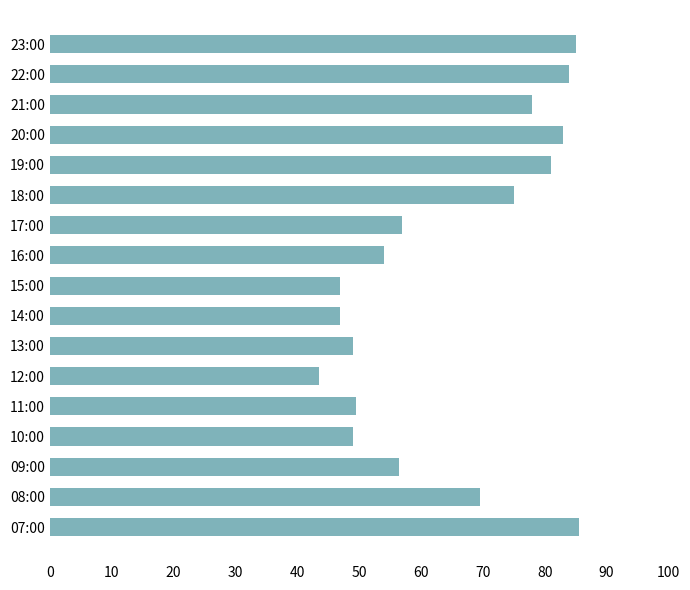

Between 21:00 and 07:00, which is larger?

07:00